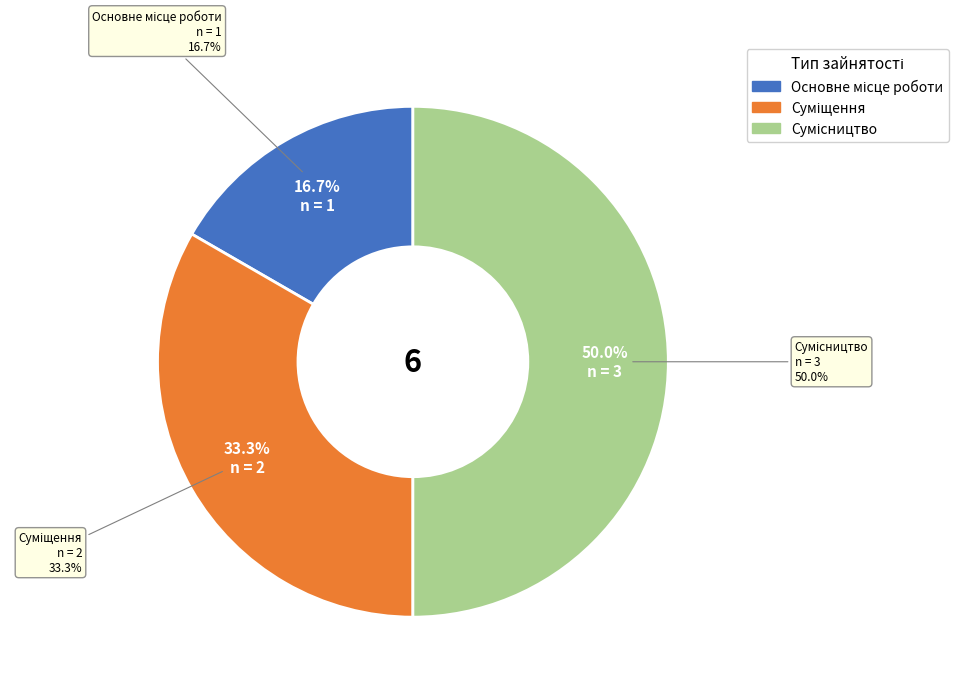

How many slices are in this pie chart?

3